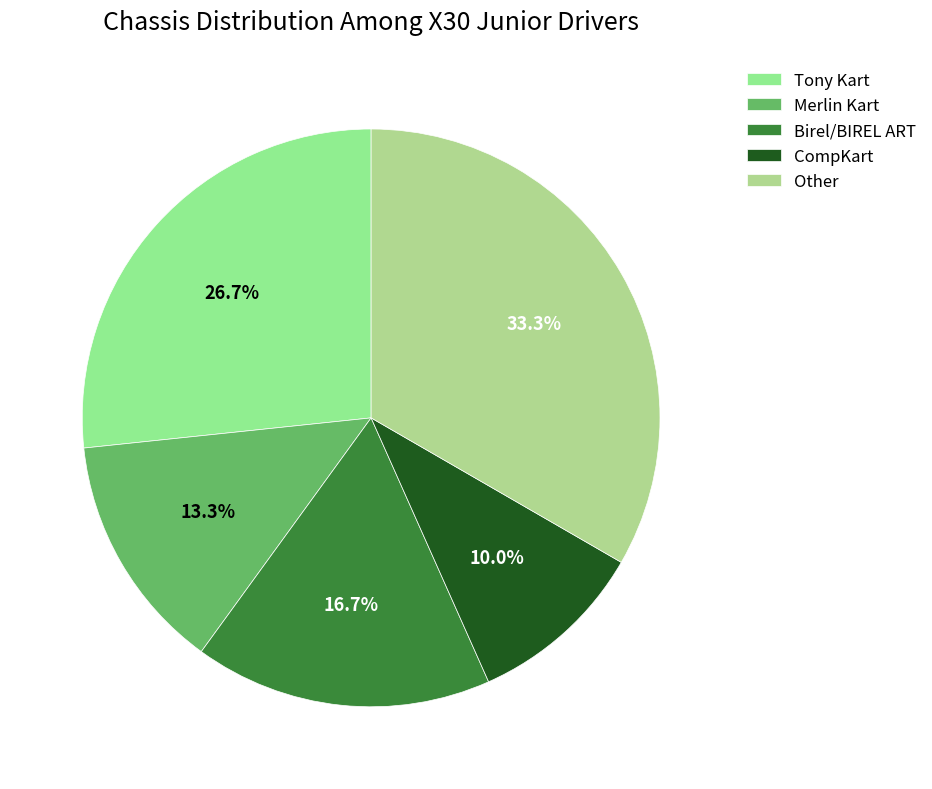

To the nearest percent, what percentage of the pie is Tony Kart?

27%